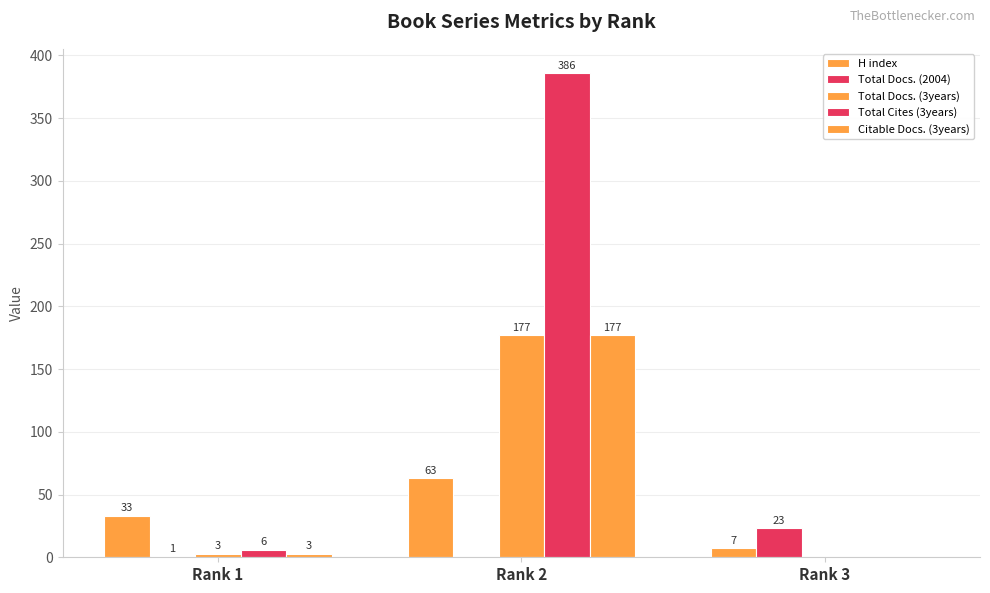

How many series are shown in this chart?

5